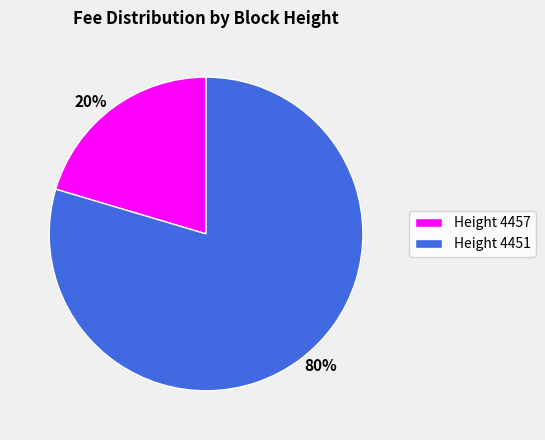

Is there a majority slice in this chart?

Yes